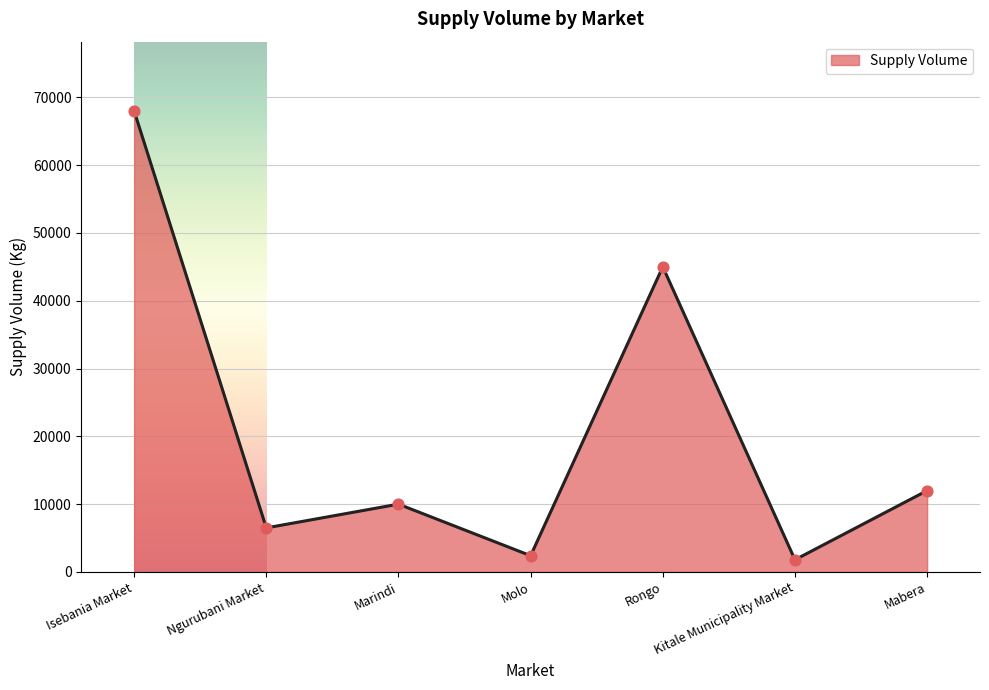

What is the ratio of the value at Isebania Market to the value at Rongo?

1.5